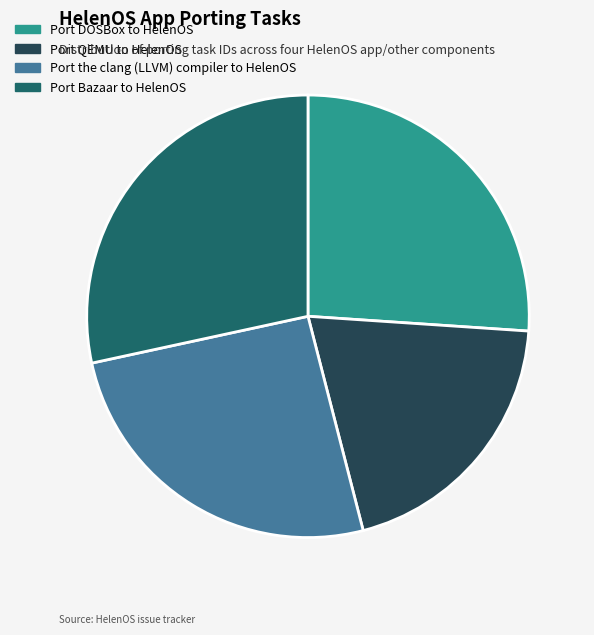

What is the largest slice in the pie chart?

Port Bazaar to HelenOS